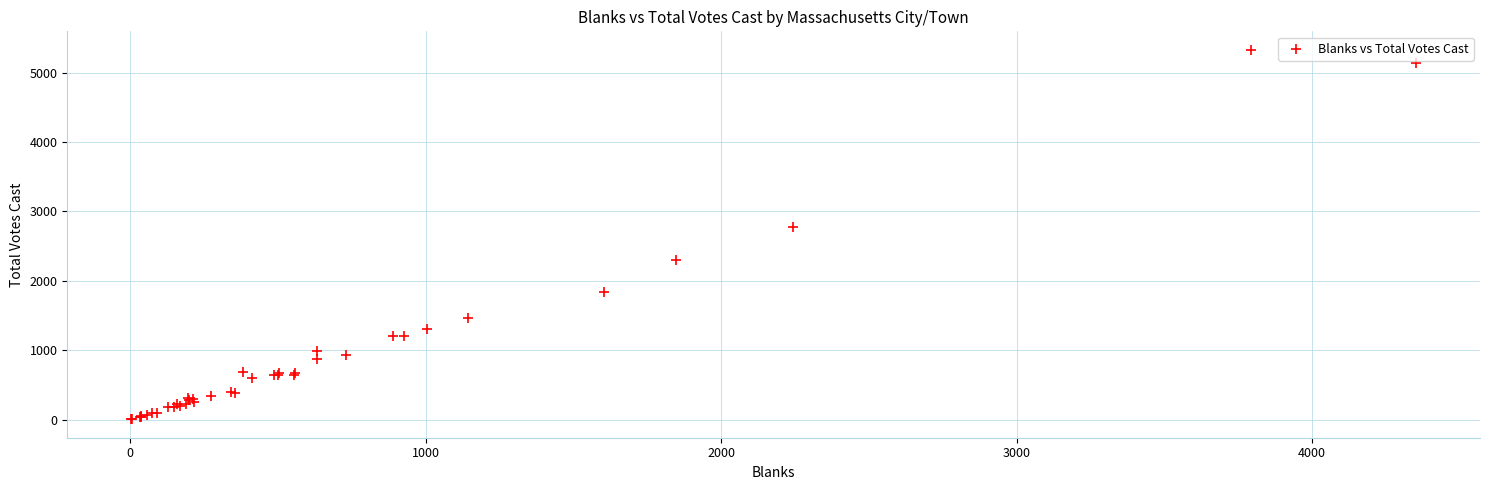

What Y value in the scatter plot is closest to 2666?

2774